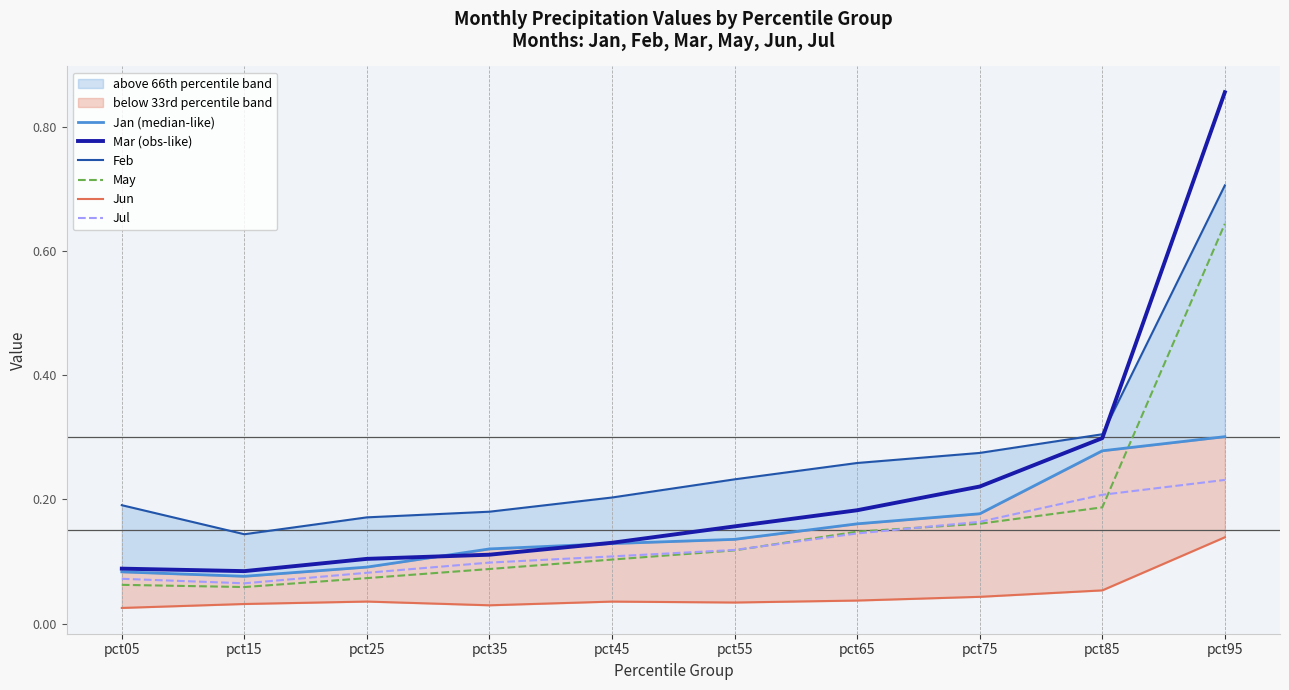

Which series has the largest total across all categories?

Feb